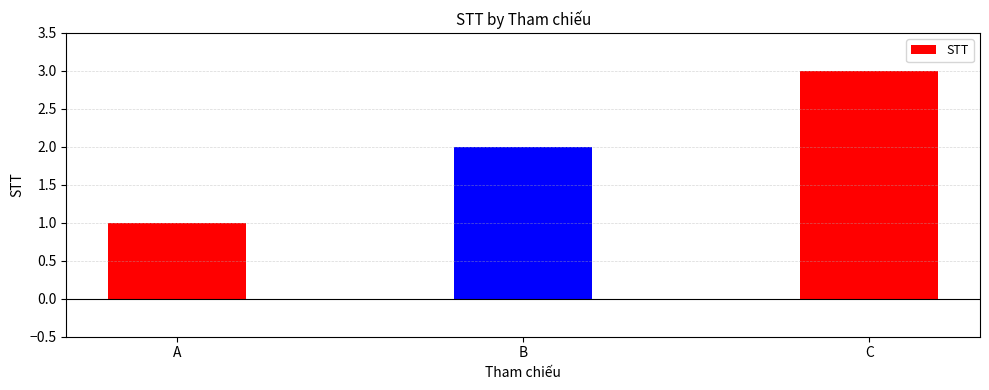

Which label corresponds to the smallest value in the chart?

A